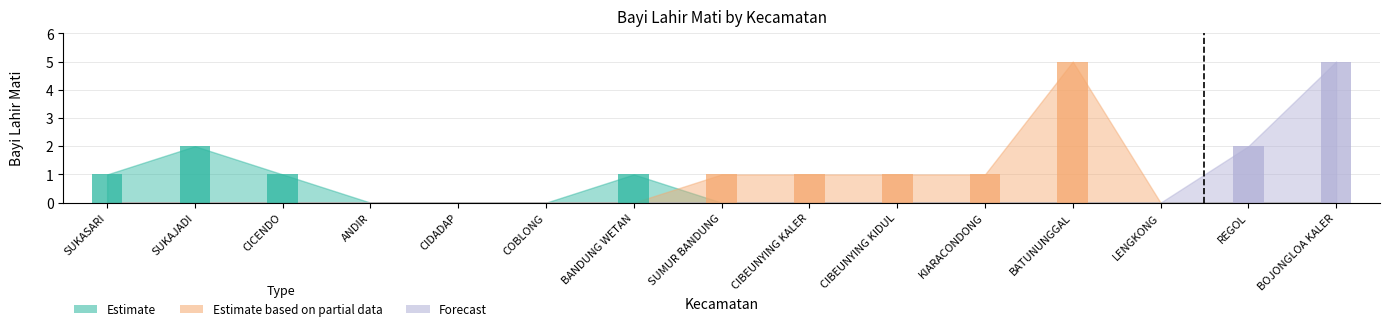

What is the difference between the highest and lowest values at BANDUNG WETAN?

1